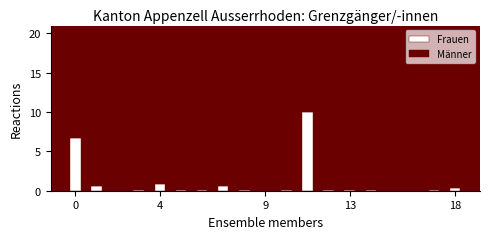

What is the sum of all Frauen values?

20.1